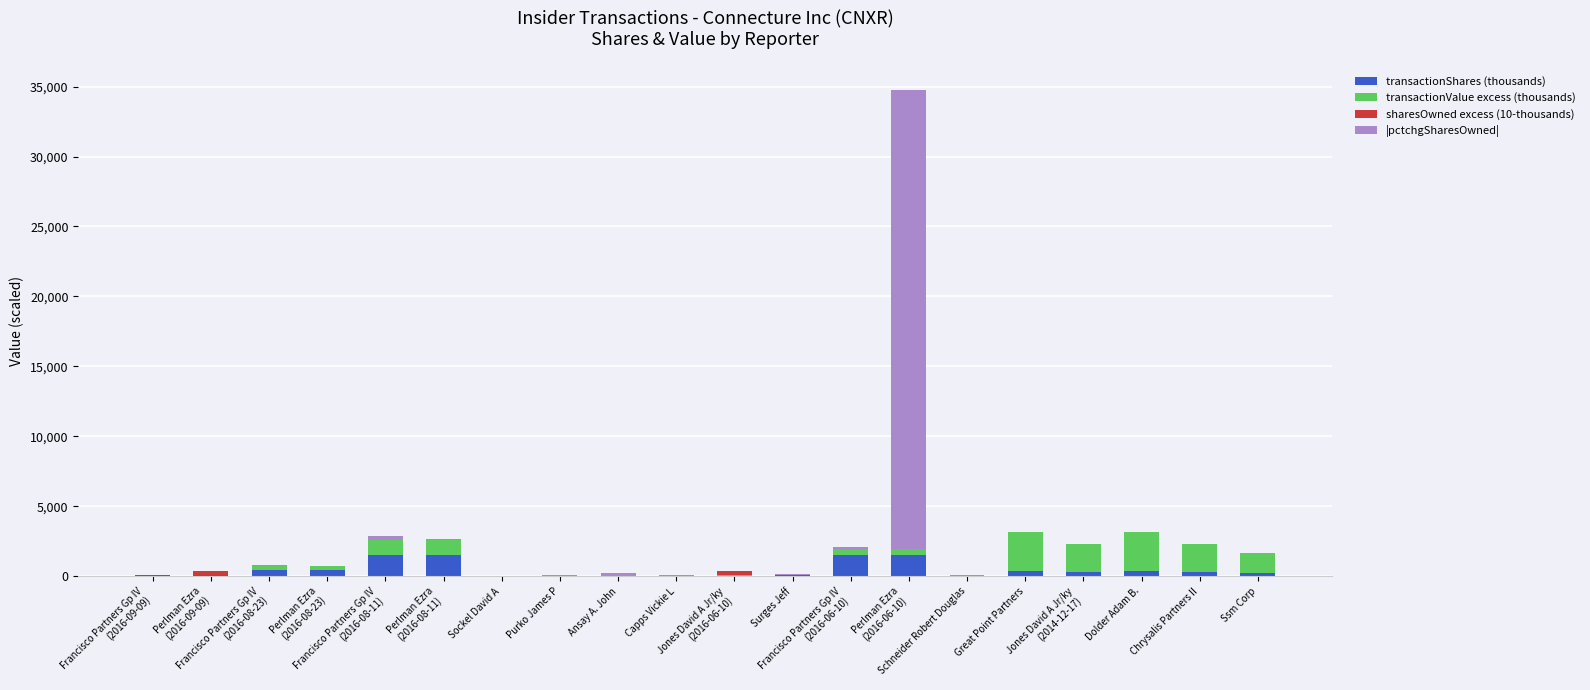

What is the maximum value for transactionShares (thousands)?

1558.0